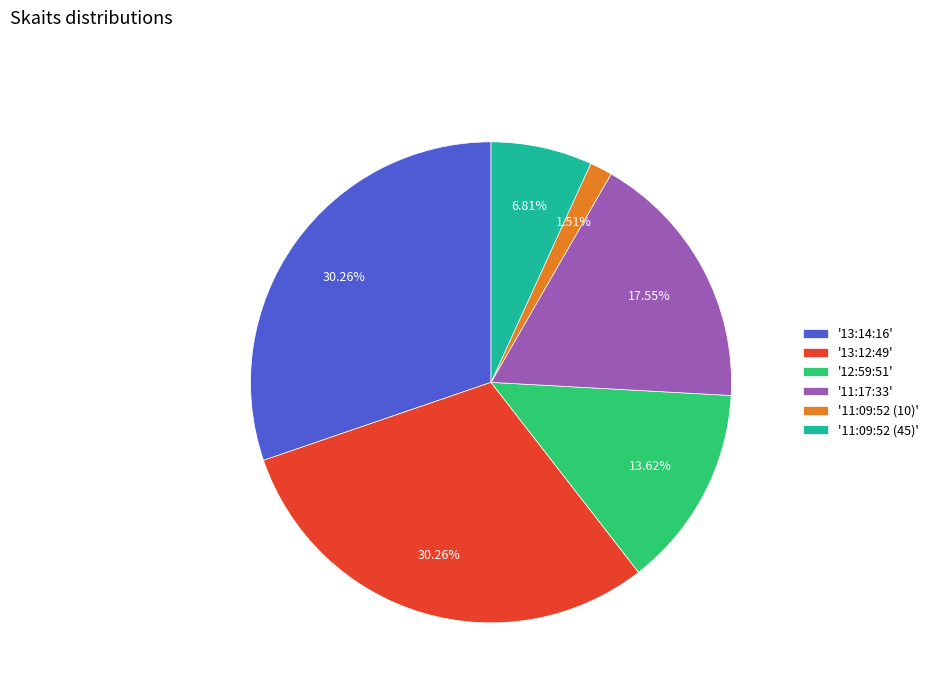

Is the sum of '12:59:51' and '13:14:16' greater than half?

No